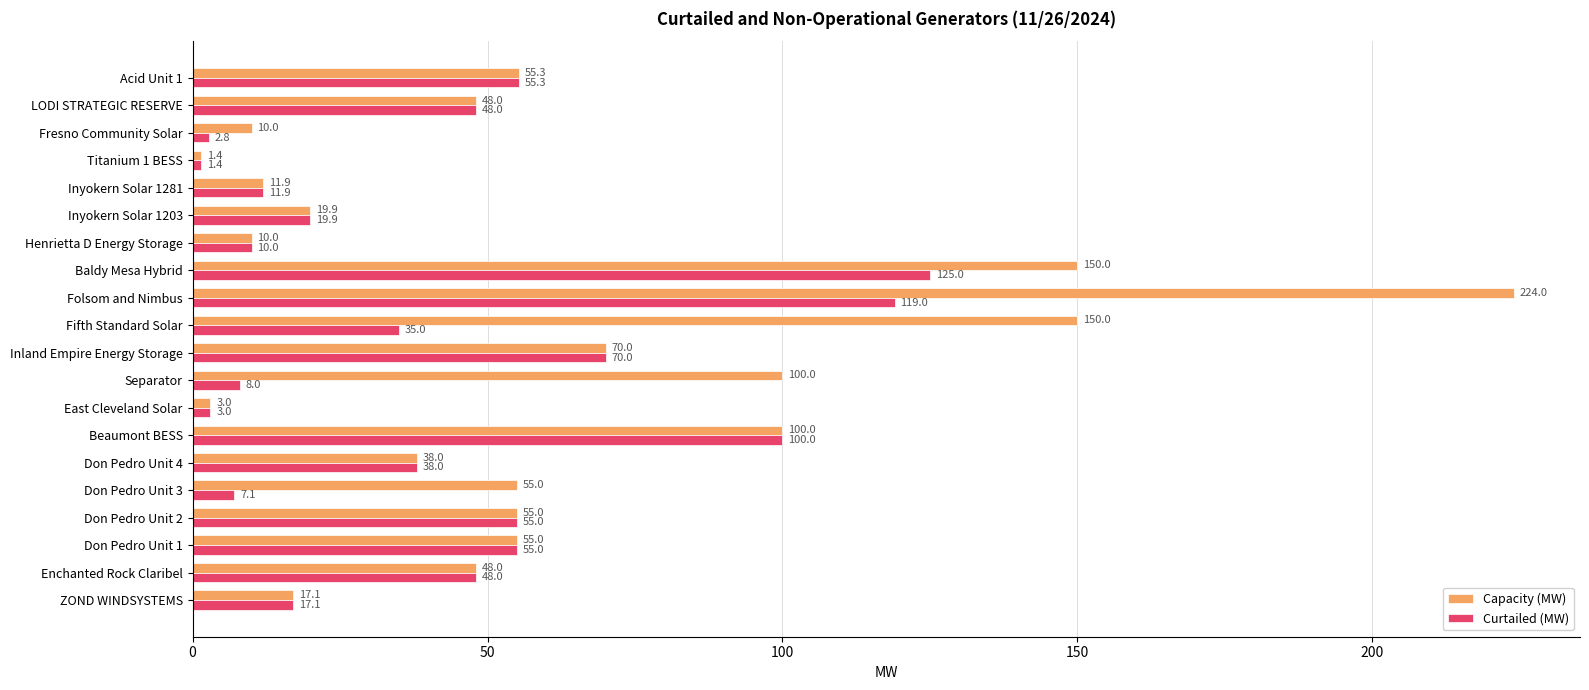

Rank the series at Fifth Standard Solar from highest to lowest value.

Capacity (MW), Curtailed (MW)